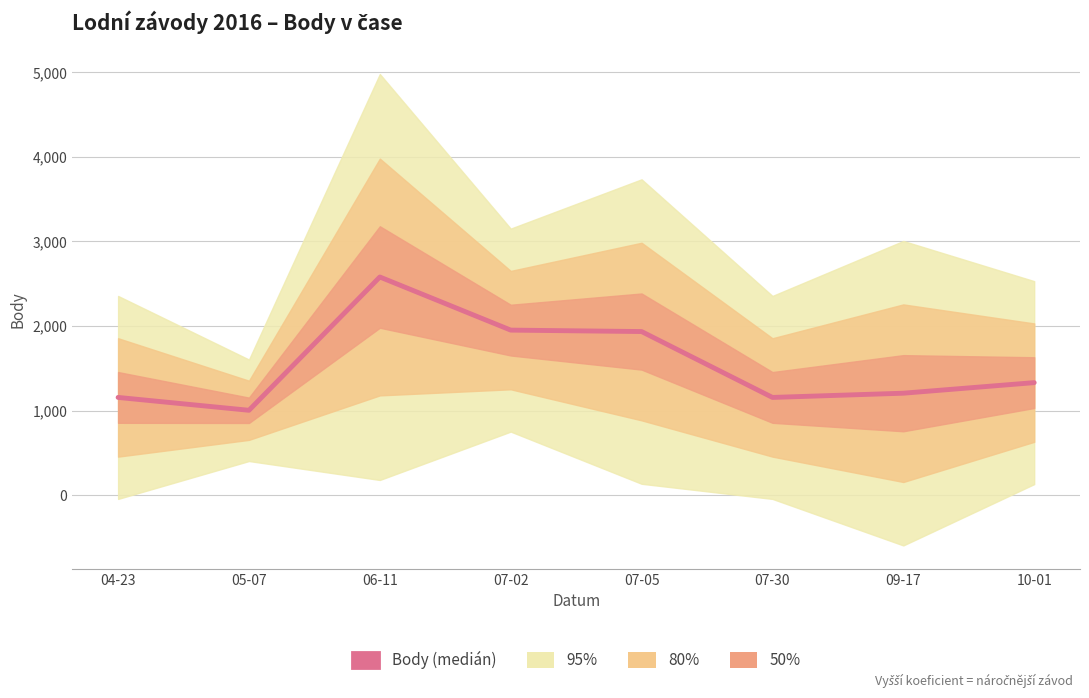

The value at 07-30 is 310. True or false?

False